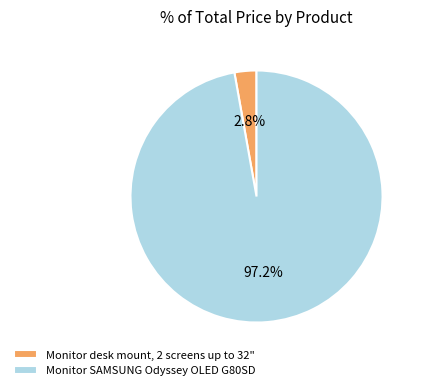

Does Monitor desk mount, 2 screens up to 32" account for over 50% of the chart?

No